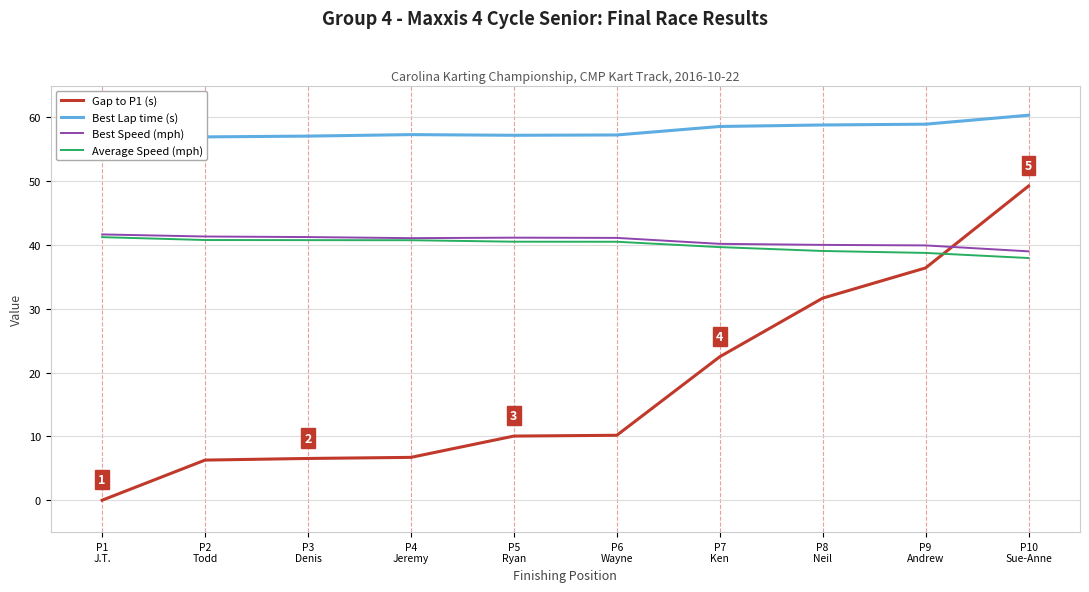

What are all the series names shown in the legend?

Gap to P1 (s), Best Lap time (s), Best Speed (mph), Average Speed (mph)